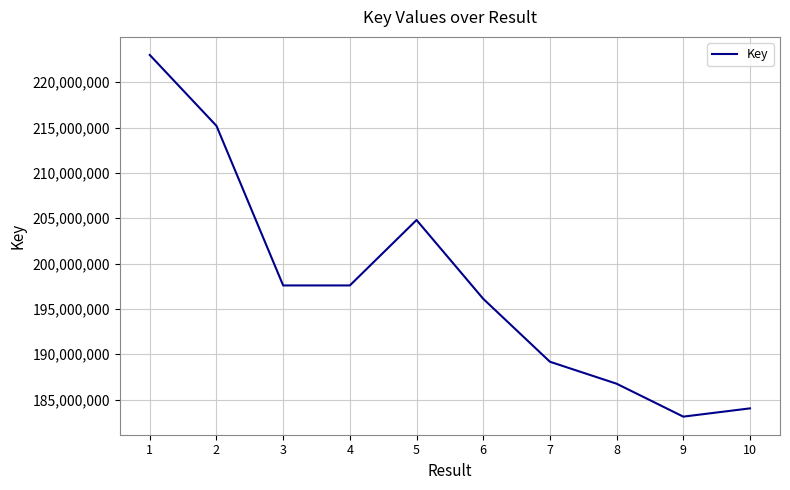

Where is the data nearest to the value 203058898?

5